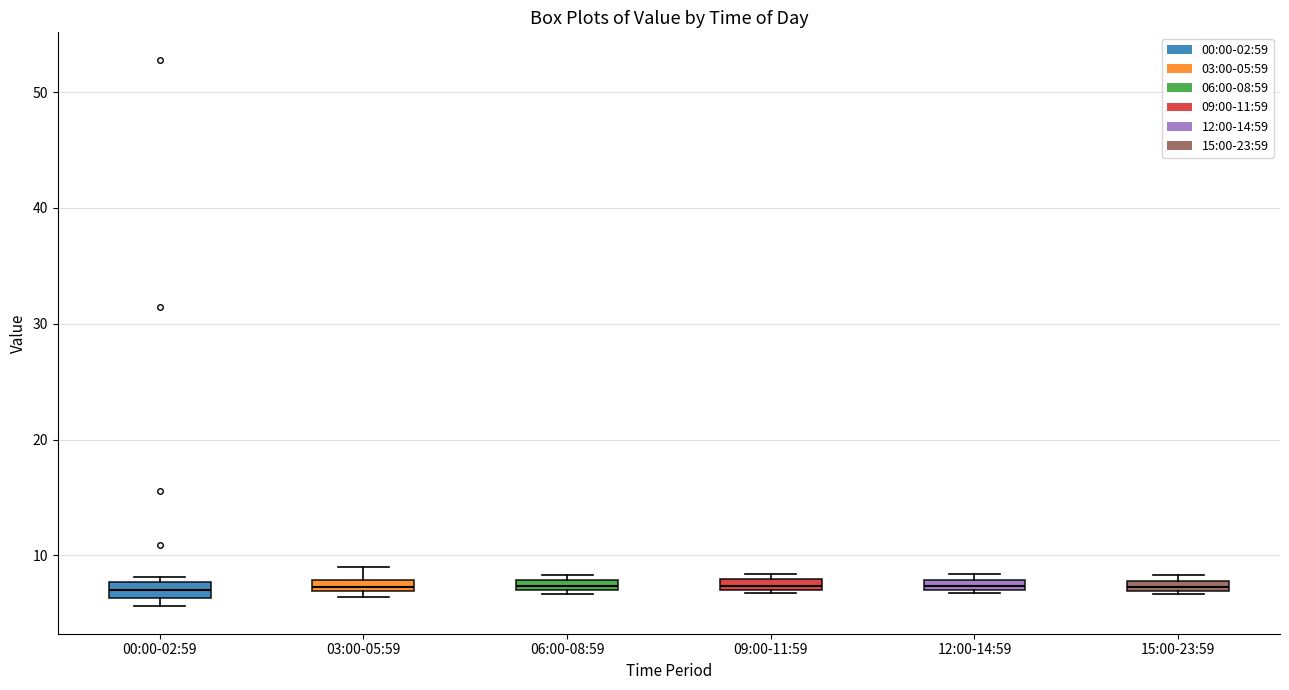

Where is the upper edge of the box for 15:00-23:59 on the y-axis? The values are not printed on the chart, so give them approximately, as read against the axis.

8